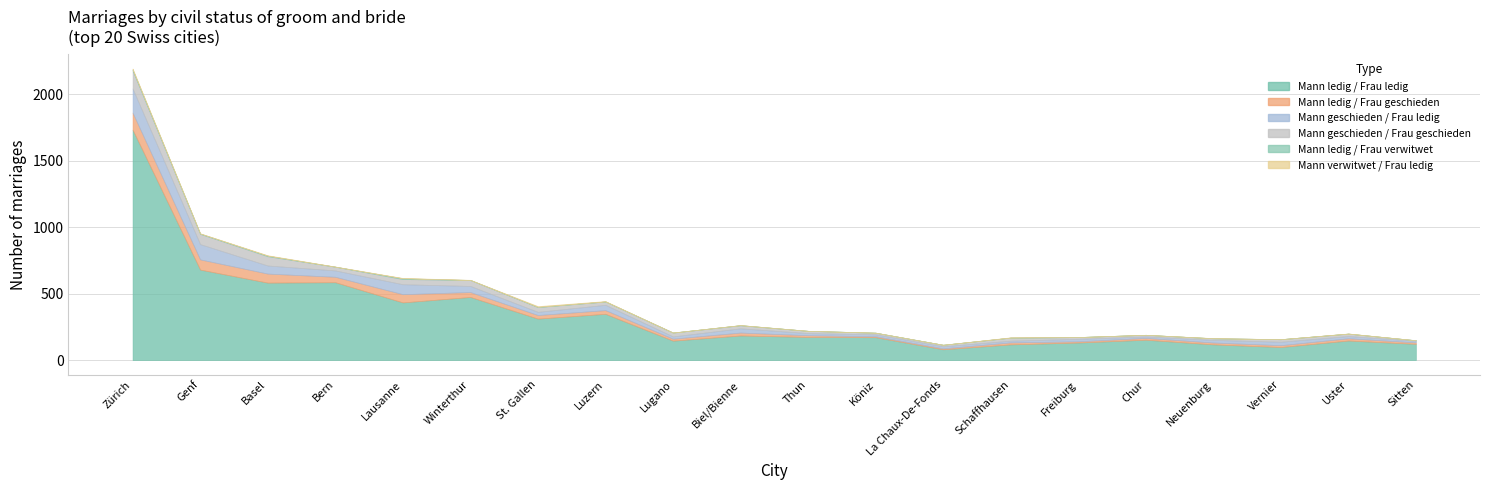

What is the spread (max minus min) of values at Basel?

580